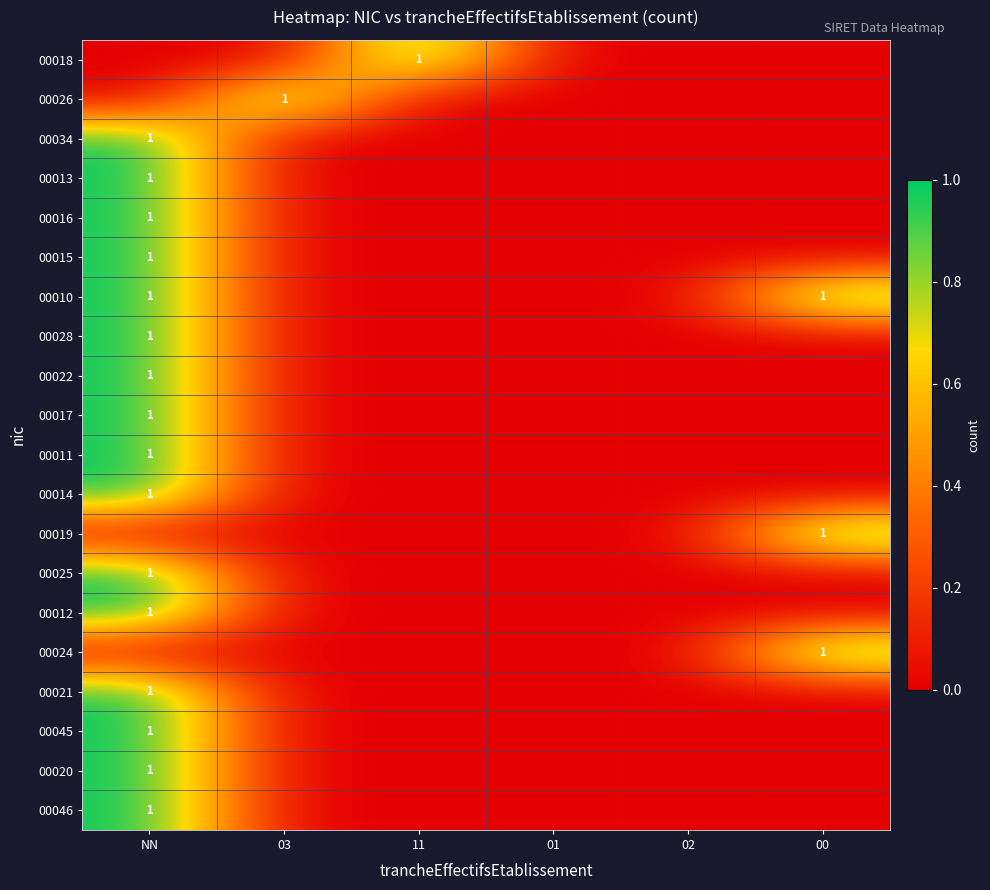

The value of 00011 at NN is 1. True or false?

True